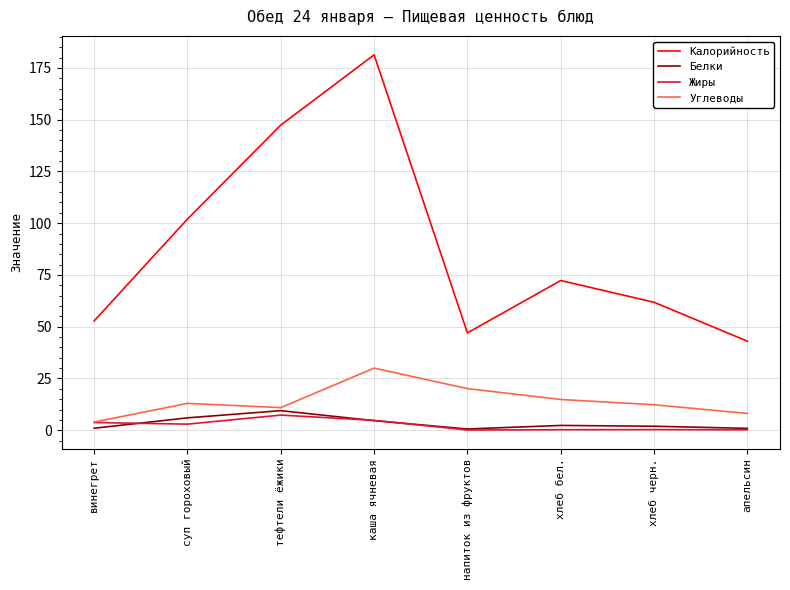

The value of Углеводы at каша ячневая is 40.2. True or false?

False